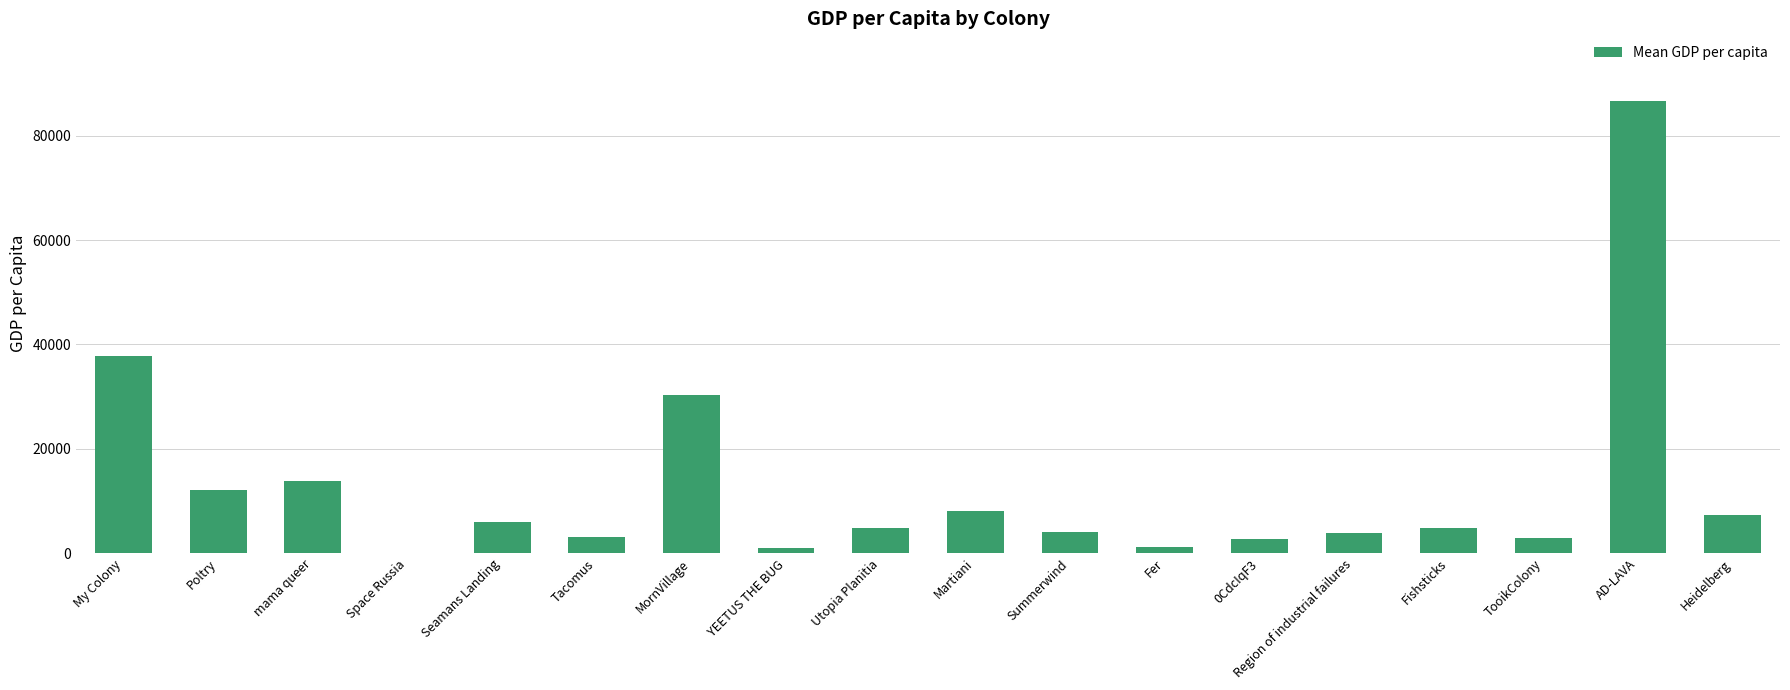

How many categories are shown in the chart?

18